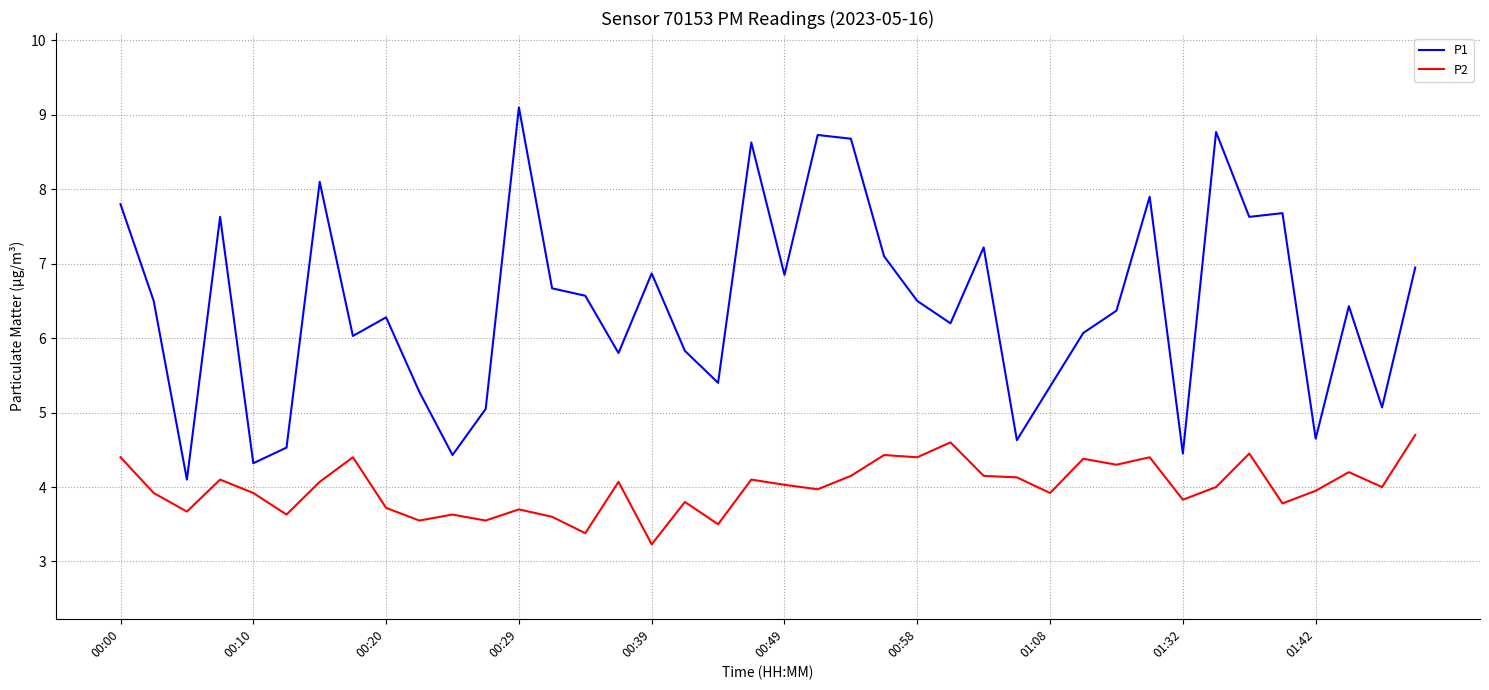

Which series has the widest spread of values?

P1